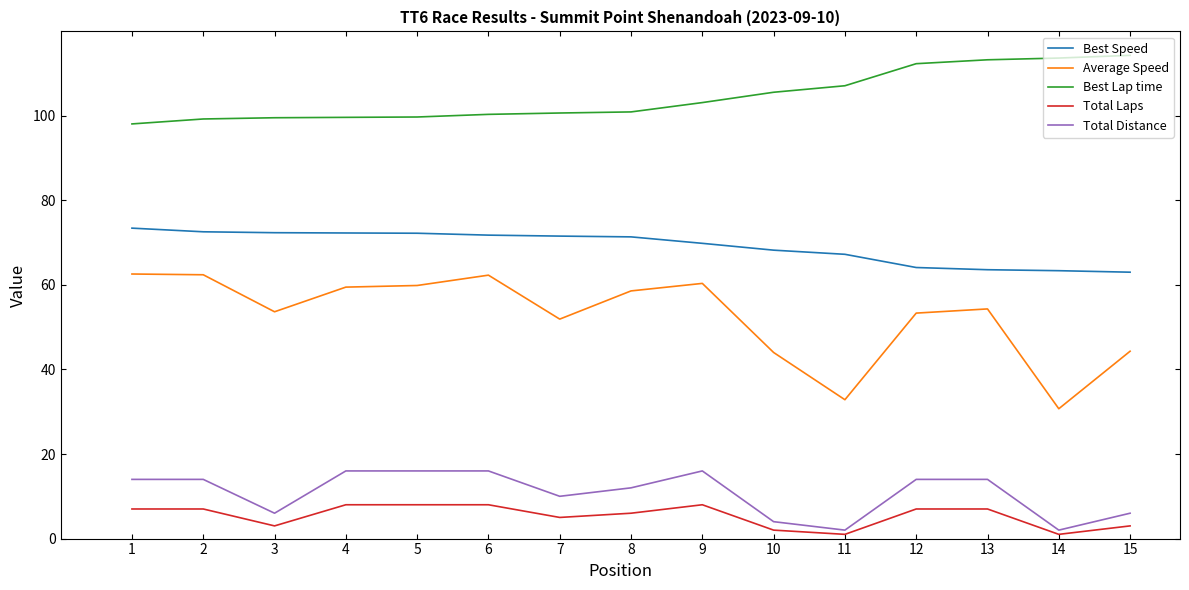

What is the greatest value displayed?

114.3